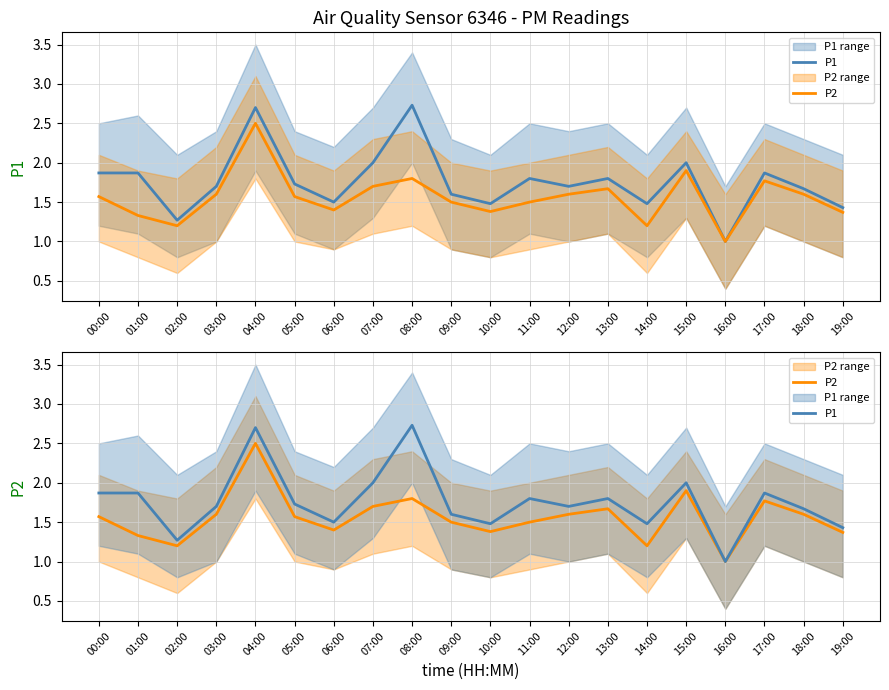

What is the label of the 4th point from the right?

16:00